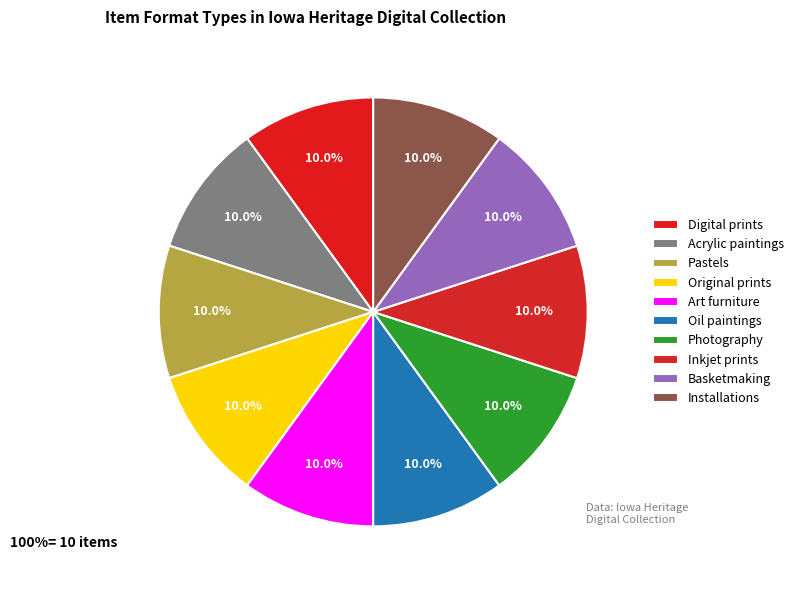

Is it true that Basketmaking is 11% of the pie?

False